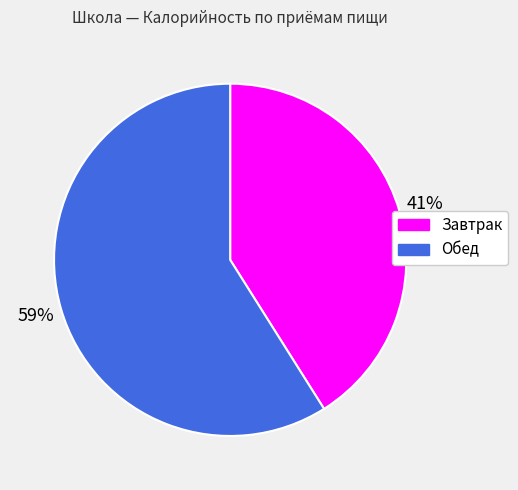

To the nearest percent, what is the difference between the largest and smallest slice percentages?

18%